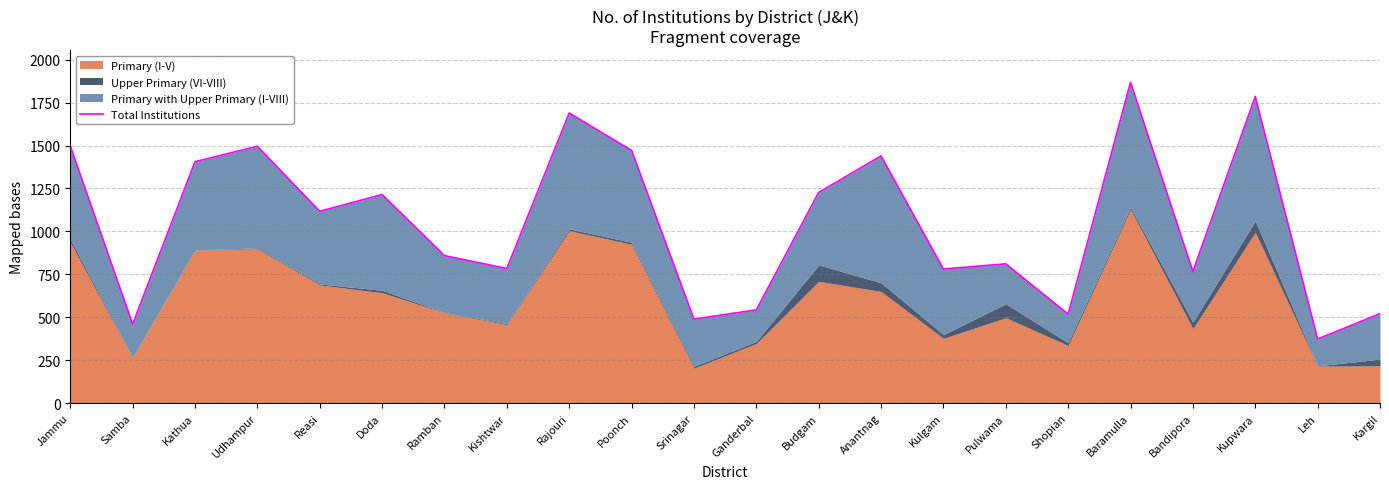

Which has a higher value, Doda or Ramban?

Doda